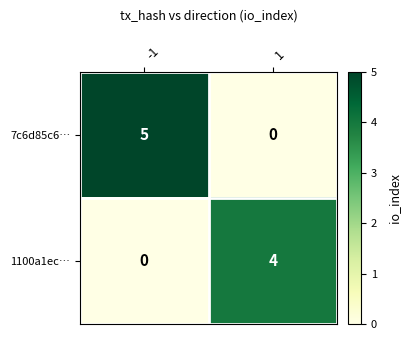

Is it true that 7c6d85c6… equals 9 at -1?

False